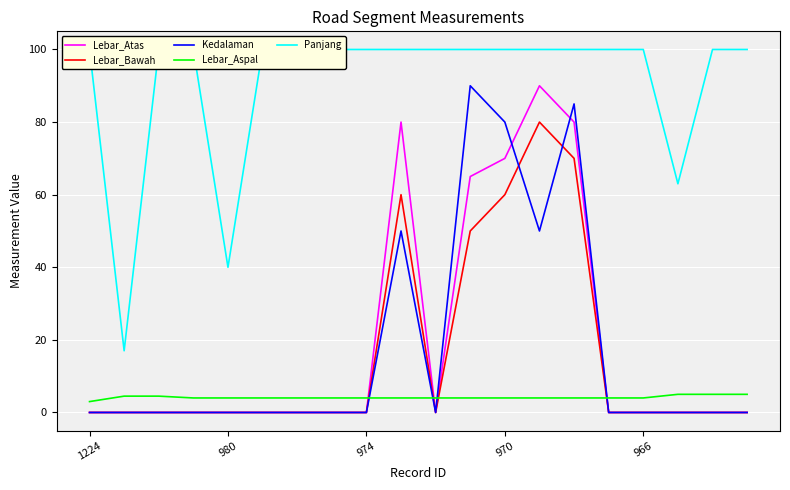

What is the sum of all Lebar_Aspal values?

83.0